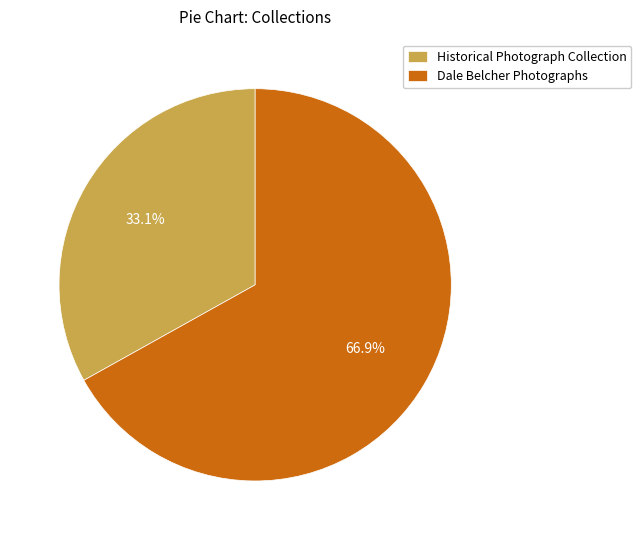

Does Historical Photograph Collection account for over 50% of the chart?

No